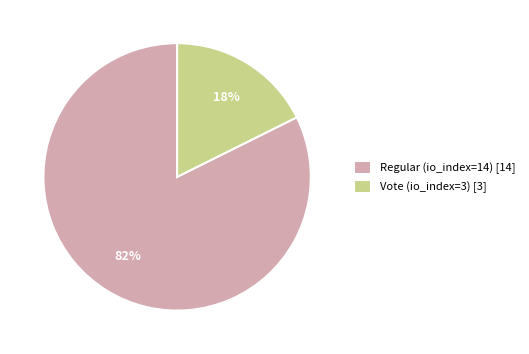

The Vote (io_index=3) slice represents 18% of the pie. True or false?

True